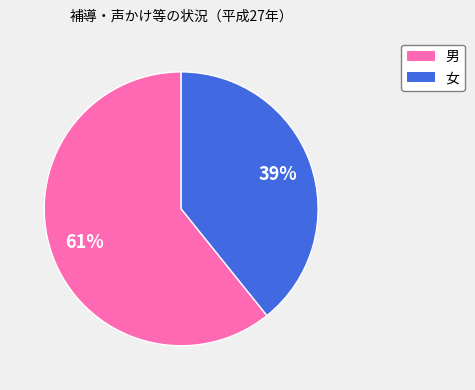

Is there a majority slice in this chart?

Yes